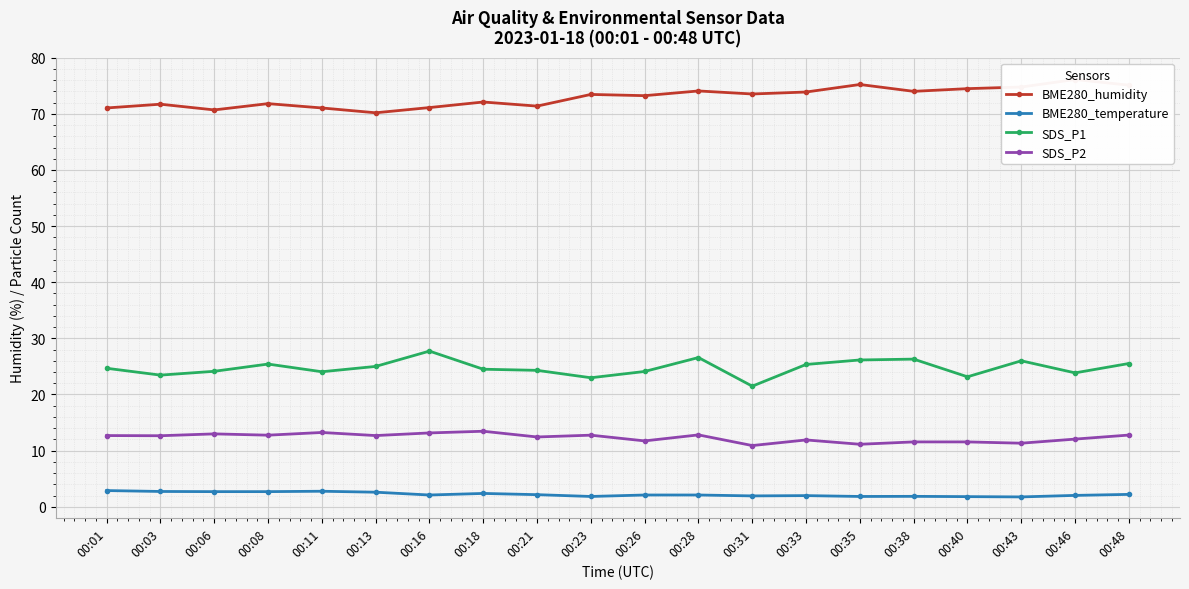

How many lines are shown in the chart?

4